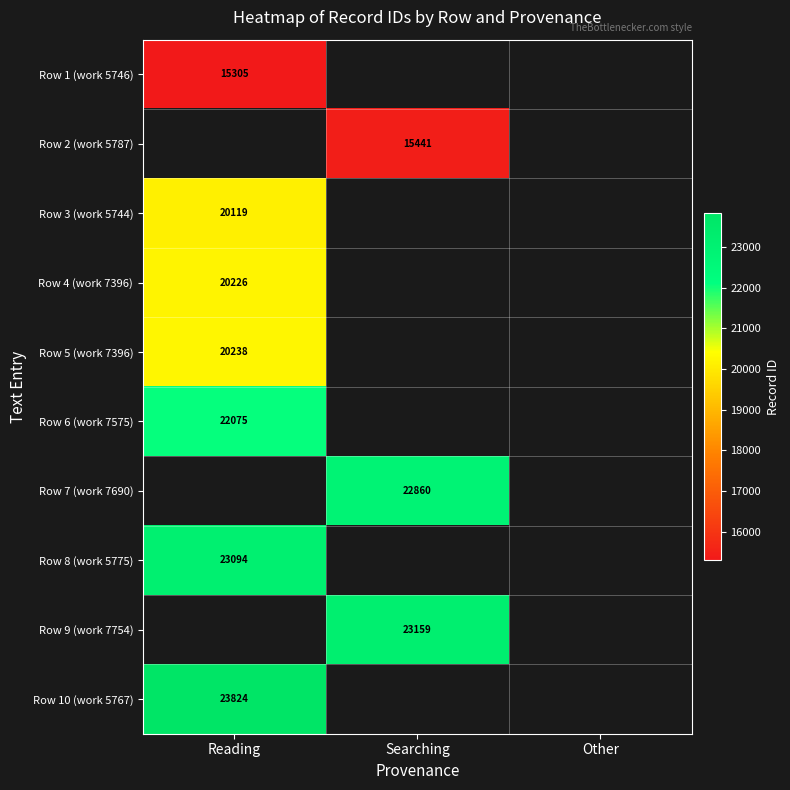

True or false: Row 4 (work 7396) has a value of 11336 at Reading.

False